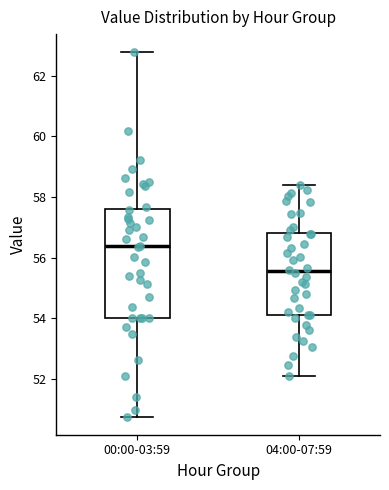

Reading left to right, transcribe this box plot: for each box, give where its median line is, the range the box spans, and where its two whiskers end, as read against the y-axis. The values are not printed on the chart, so give them approximately, as read against the axis.

00:00-03:59: median 56.4, box 54.0 to 57.6, whiskers 50.8 to 62.8
04:00-07:59: median 55.6, box 54.2 to 56.8, whiskers 52.2 to 58.4